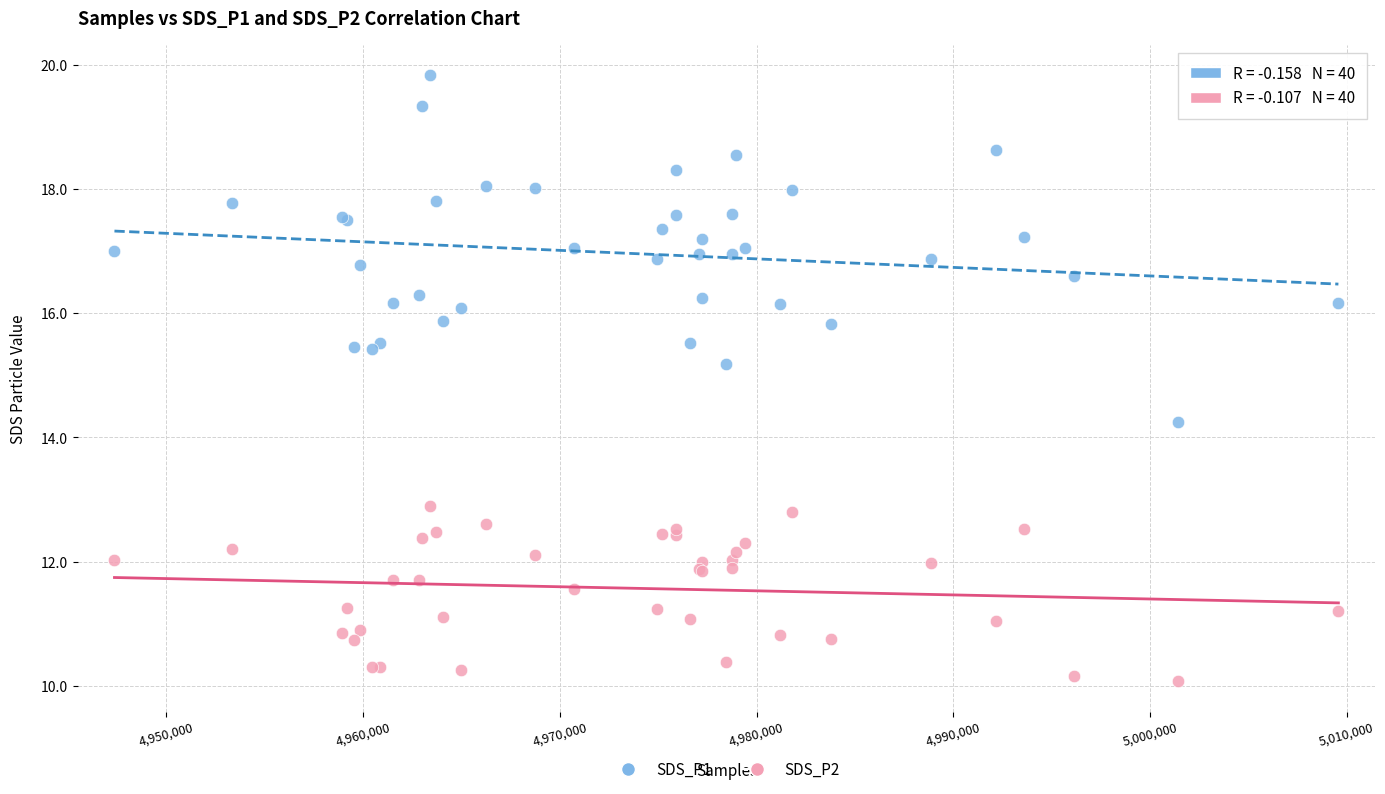

Which series reaches the maximum Y coordinate?

SDS_P1